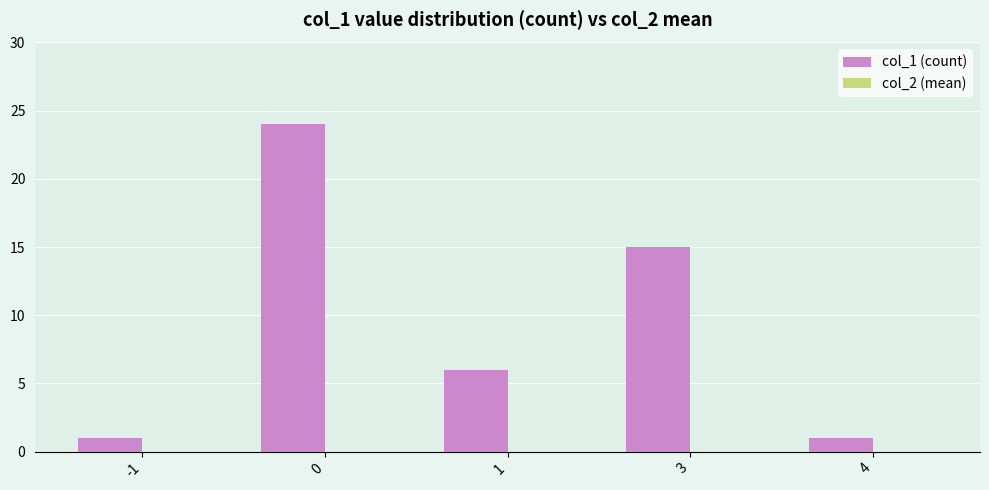

Between -1 and 3, which is larger?

3